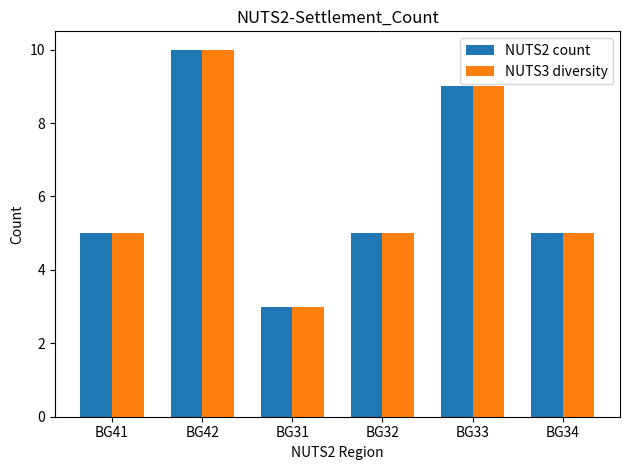

What is the maximum value shown in the chart?

10